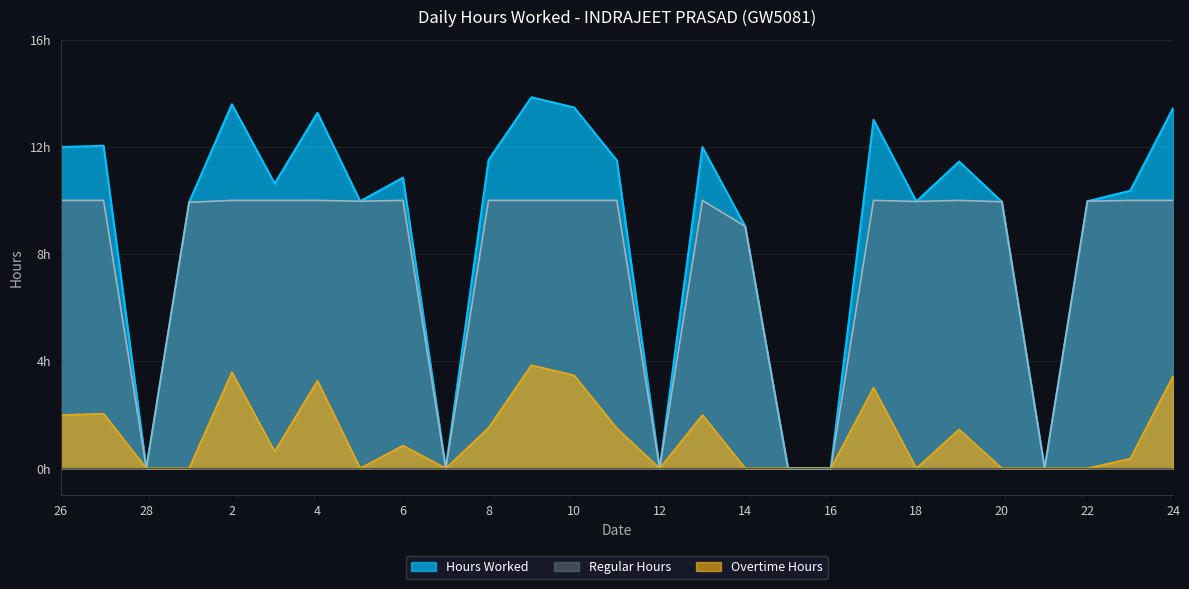

List the series in order of their overall mean, lowest first.

Overtime Hours, Regular Hours, Hours Worked